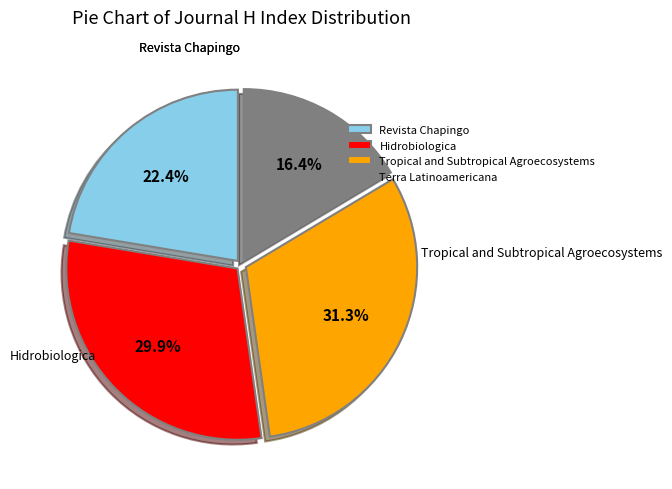

To the nearest percent, what is the difference between the largest and smallest slice percentages?

15%